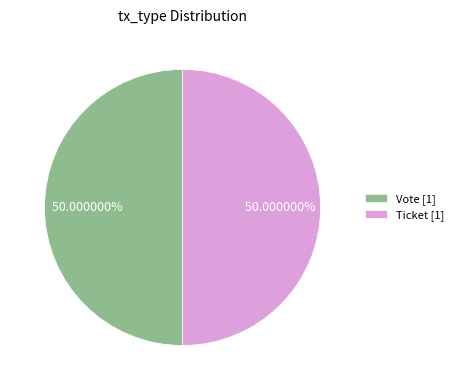

Approximately how many times larger is the value at Vote [1] compared to Ticket [1]?

1.0